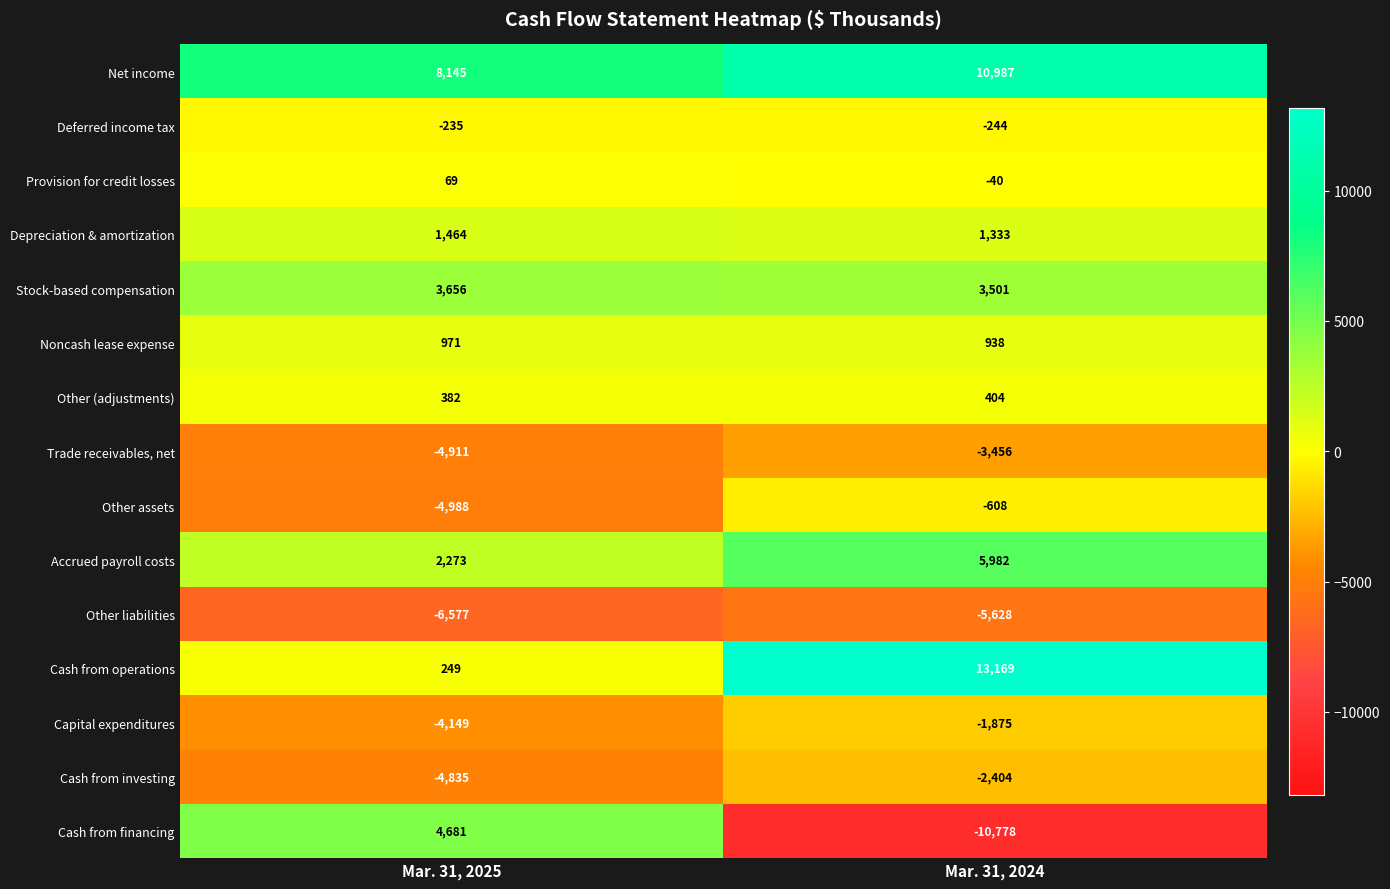

Which category has the lowest value across all series?

Mar. 31, 2024